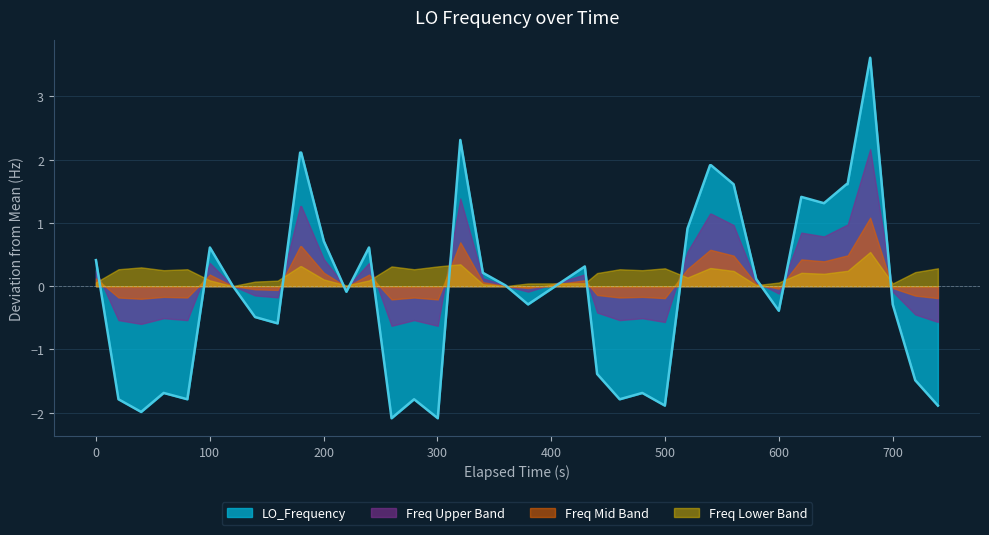

What is the smallest value displayed?

-2.1